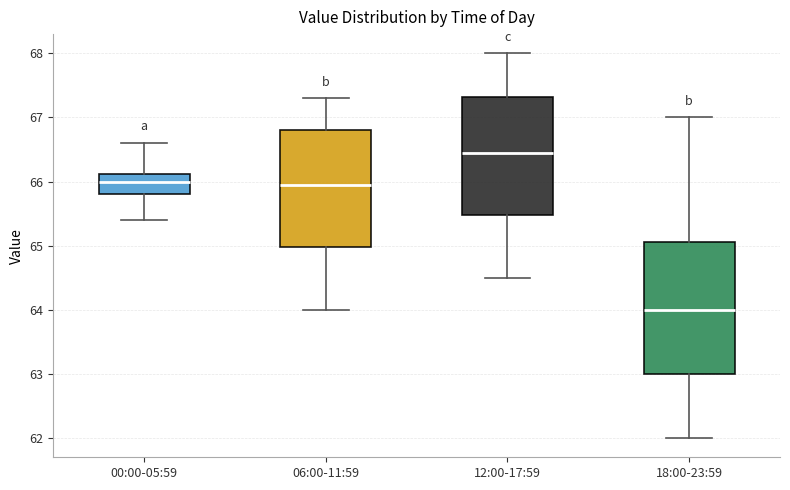

Which box's median line is the highest?

12:00-17:59